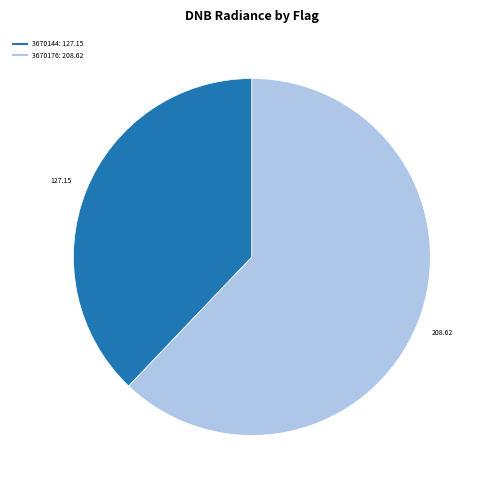

Does any single category account for the majority?

Yes